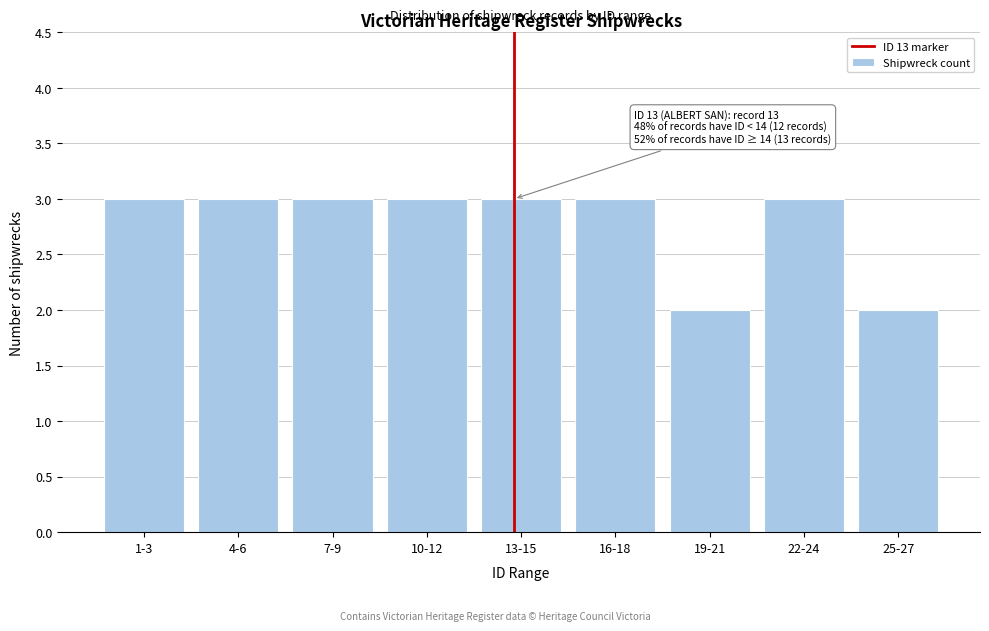

Reading left to right, list all the values displayed in this chart.

3	3	3	3	3	3	2	3	2